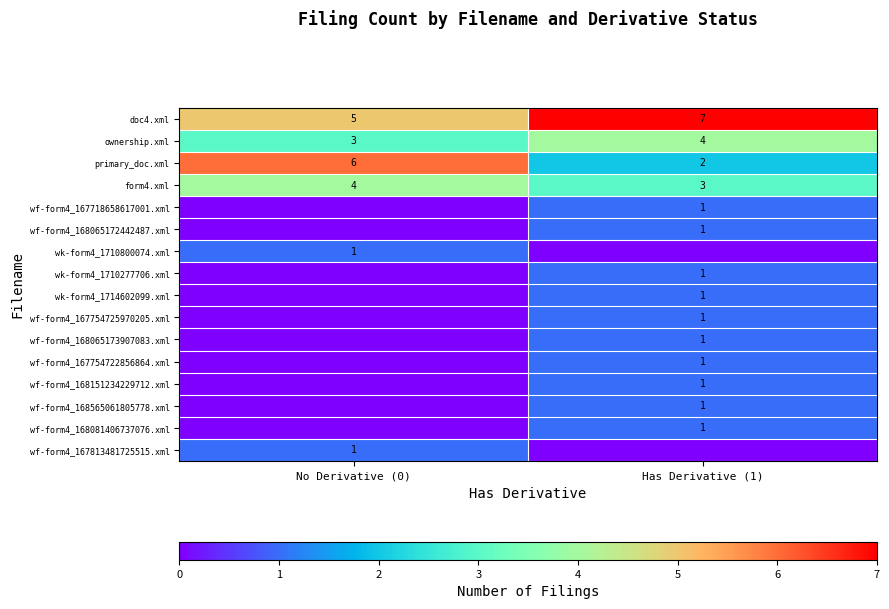

What is the difference between the wf-form4_168081406737076.xml values at No Derivative (0) and Has Derivative (1)?

1